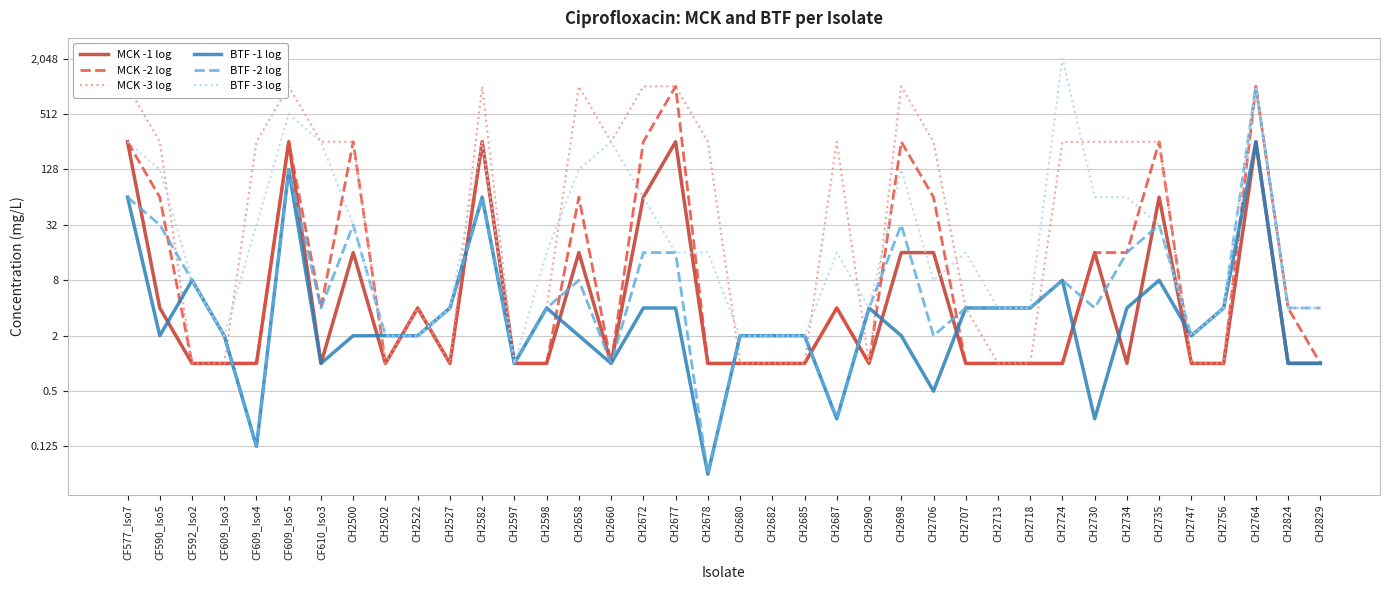

After their last crossing, which series has the higher values: BTF -1 log or MCK -2 log?

MCK -2 log